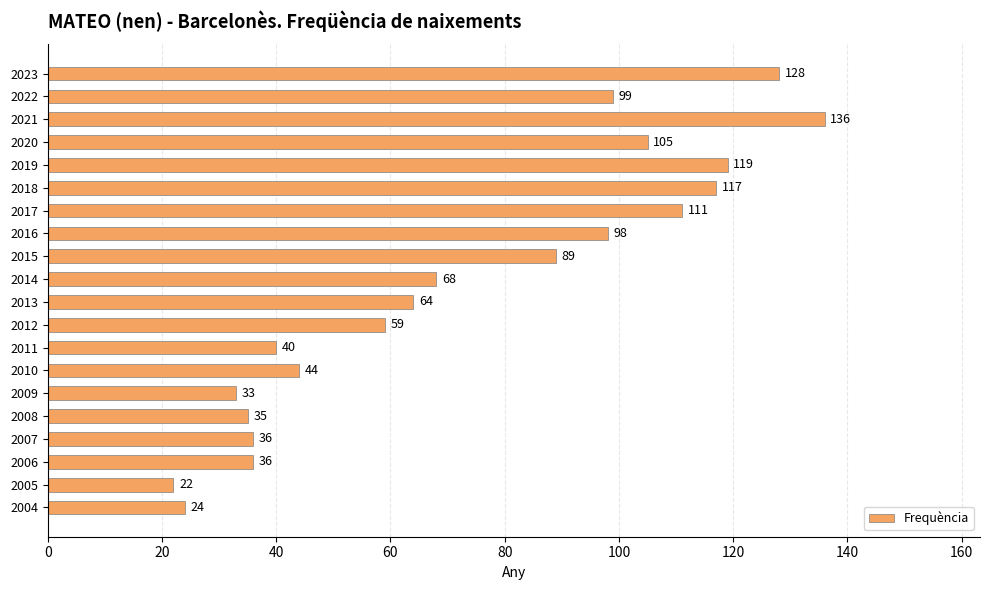

The value at 2017 is 111. True or false?

True